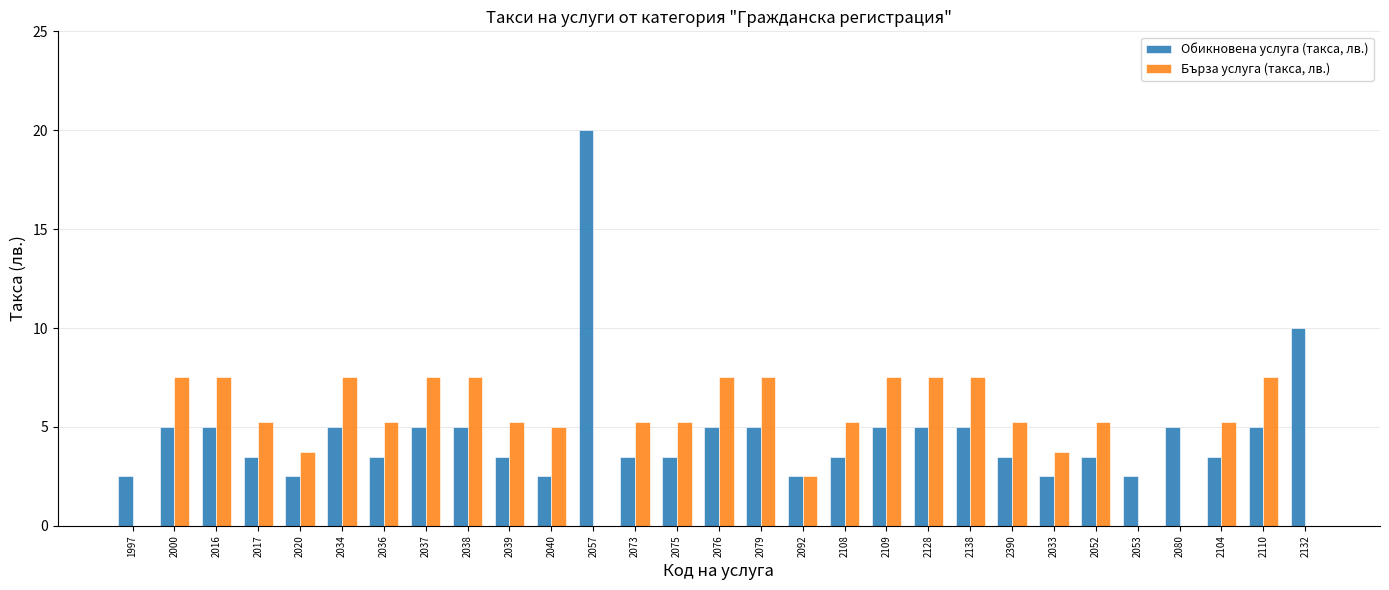

Where does the Бърза услуга (такса, лв.) series first go above 5?

2000